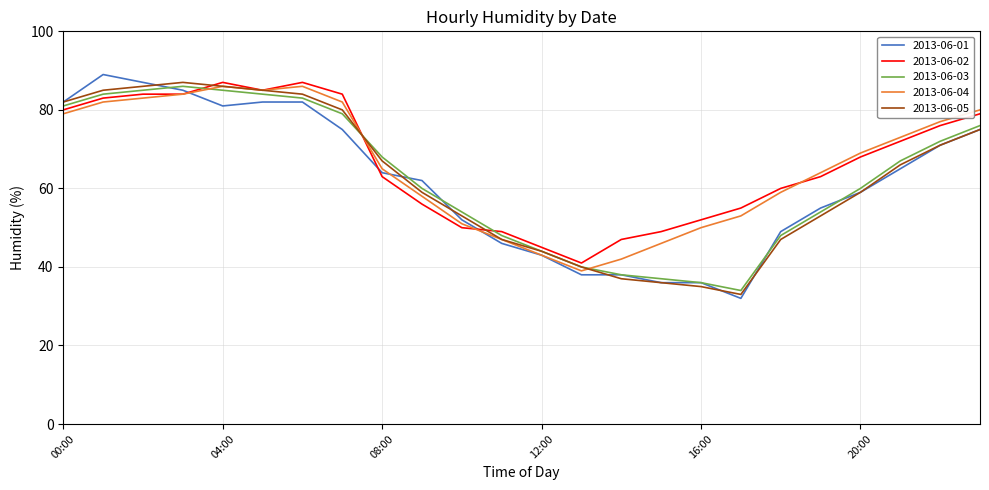

Which series has the largest range (max minus min)?

2013-06-01